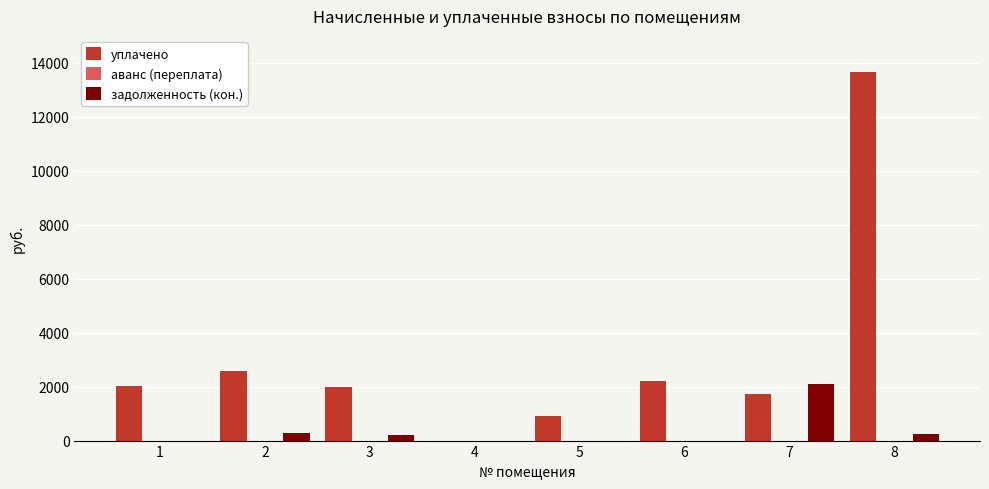

The value of уплачено at 3 is 1989.1. True or false?

True